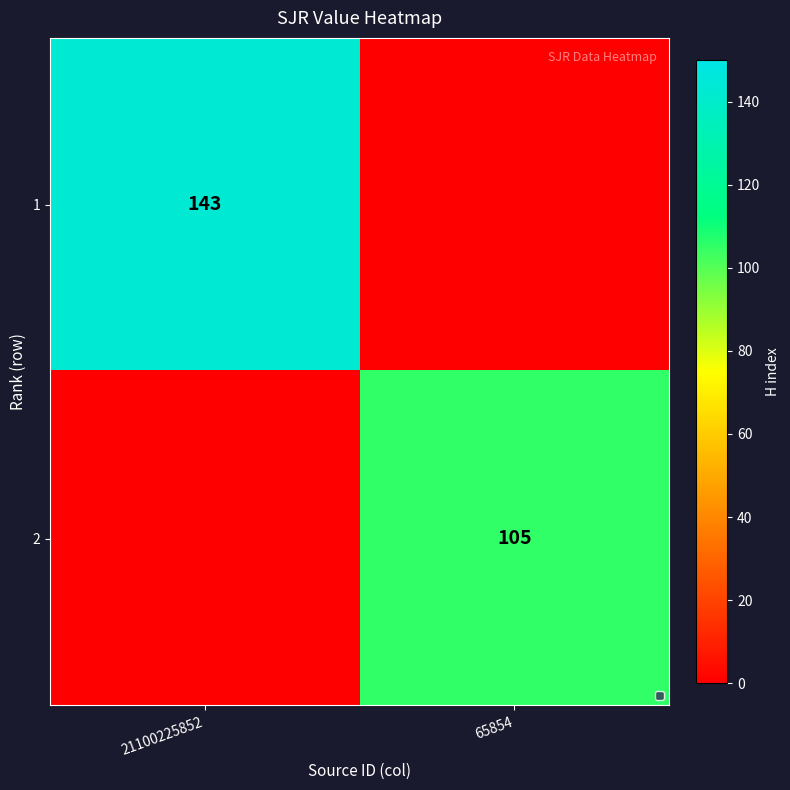

The 1 series shows 47 at 21100225852. True or false?

False